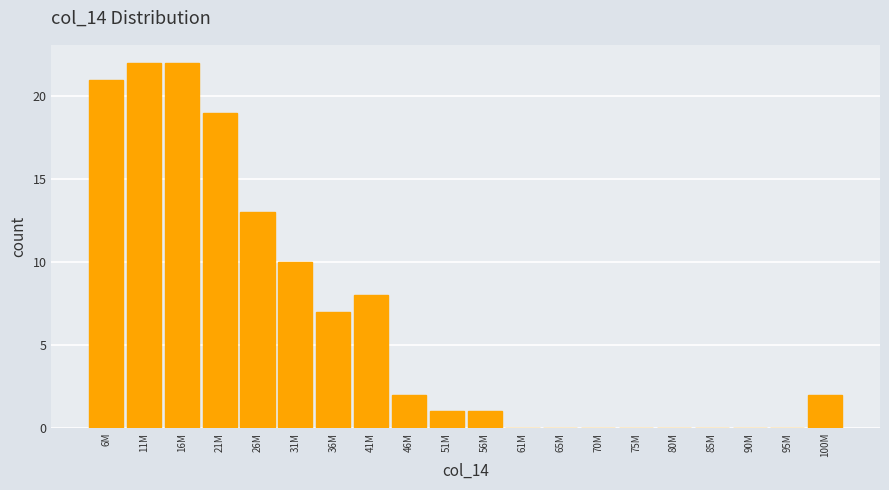

Reading left to right, list all the values displayed in this chart.

6M=21	11M=22	16M=22	21M=19	26M=13	31M=10	36M=7	41M=8	46M=2	51M=1	56M=1	61M=0	65M=0	70M=0	75M=0	80M=0	85M=0	90M=0	95M=0	100M=2